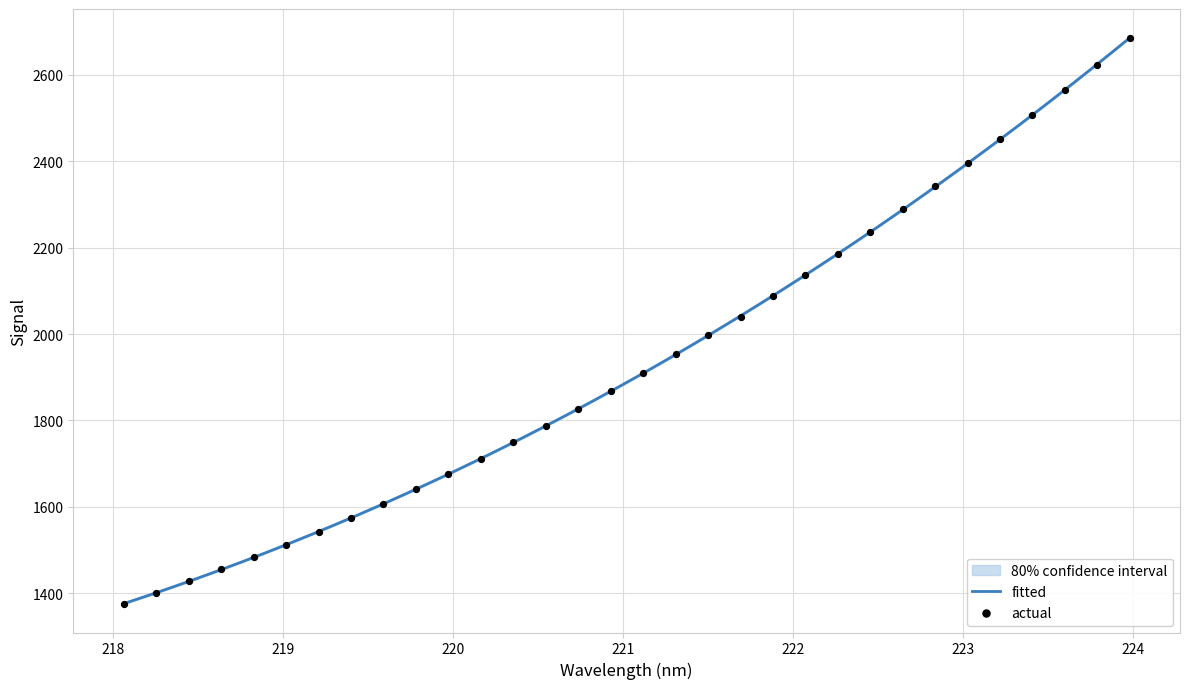

What is the maximum value for fitted?

2686.0